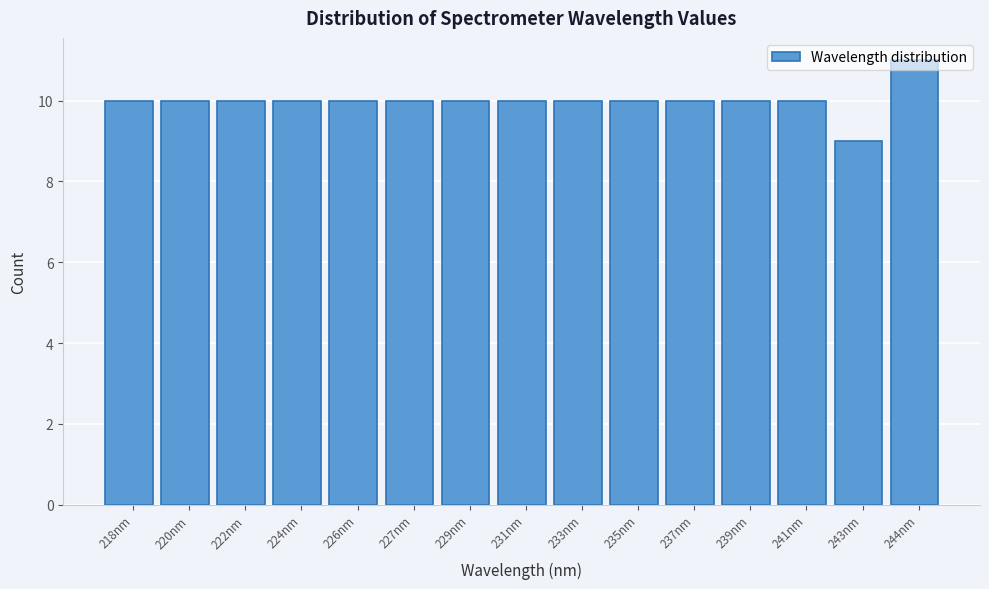

What is the label of the 6th bar from the left?

227nm